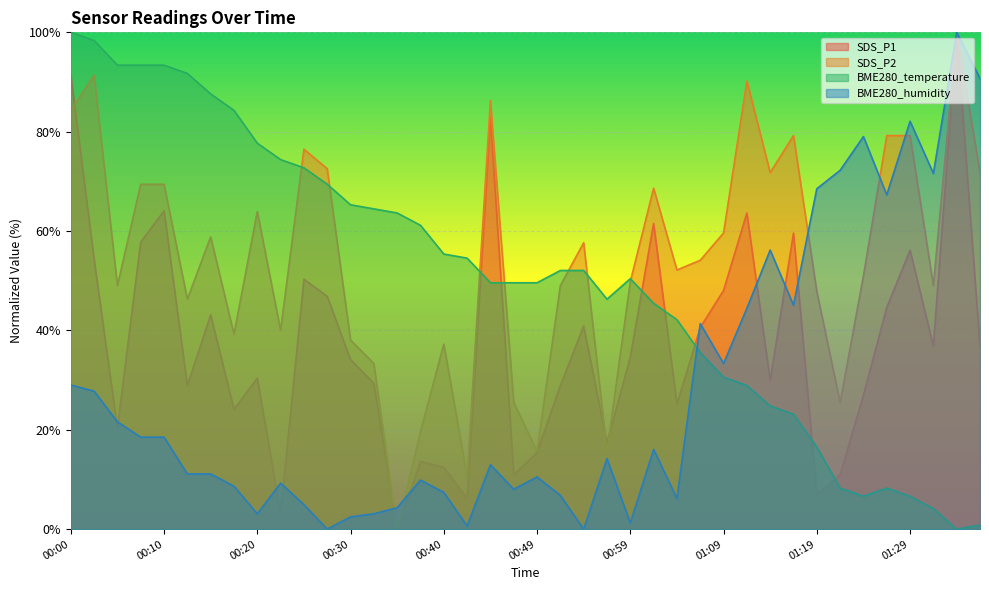

What is the difference between the highest and lowest values at 00:00?

71.0